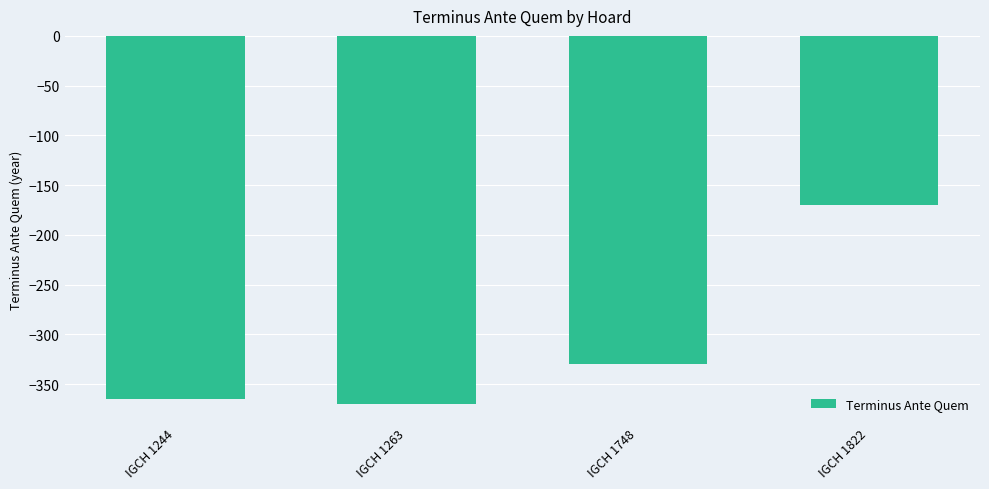

List the labels in order of value, largest first.

IGCH 1822, IGCH 1748, IGCH 1244, IGCH 1263